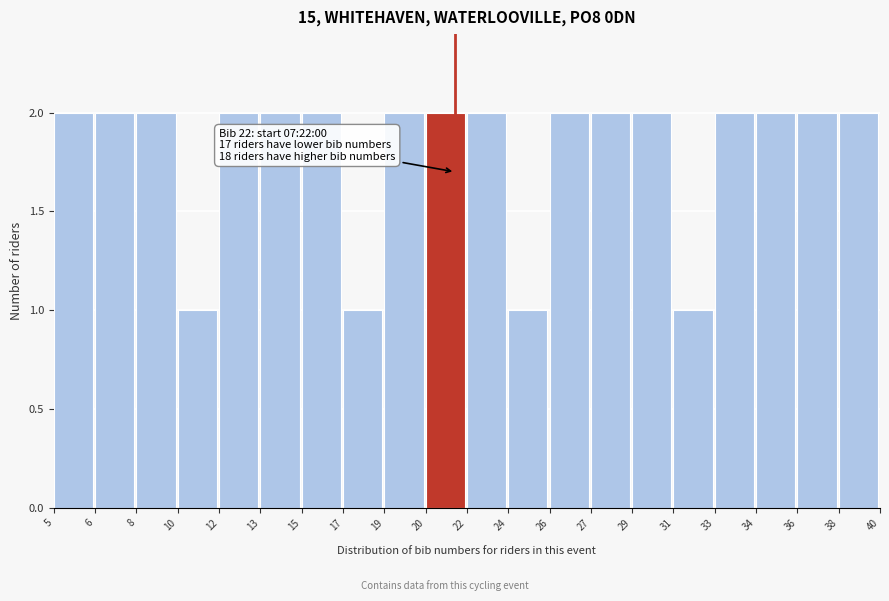

Reading right to left, transcribe all the data shown in this chart.

38=2	36=2	34=2	33=2	31=1	29=2	27=2	26=2	24=1	22=2	20=2	19=2	17=1	15=2	13=2	12=2	10=1	8=2	6=2	5=2